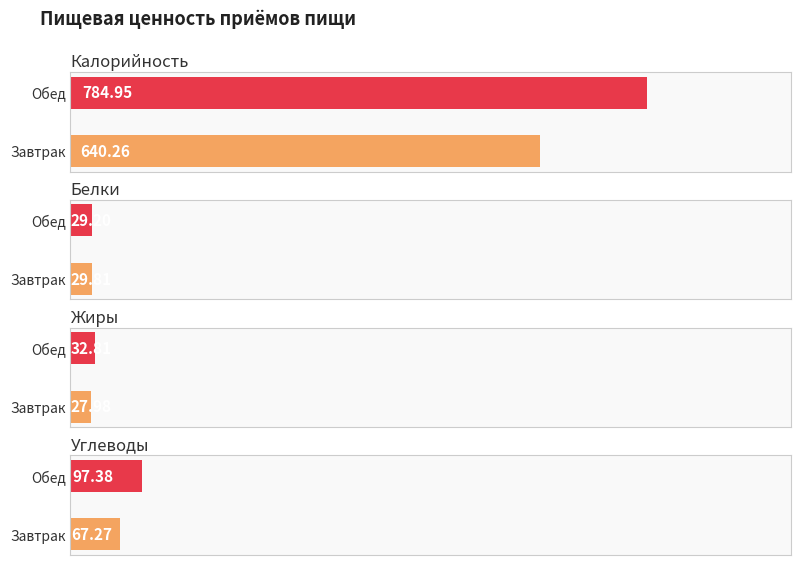

What is the difference between the maximum and minimum values in the Белки series?

0.6